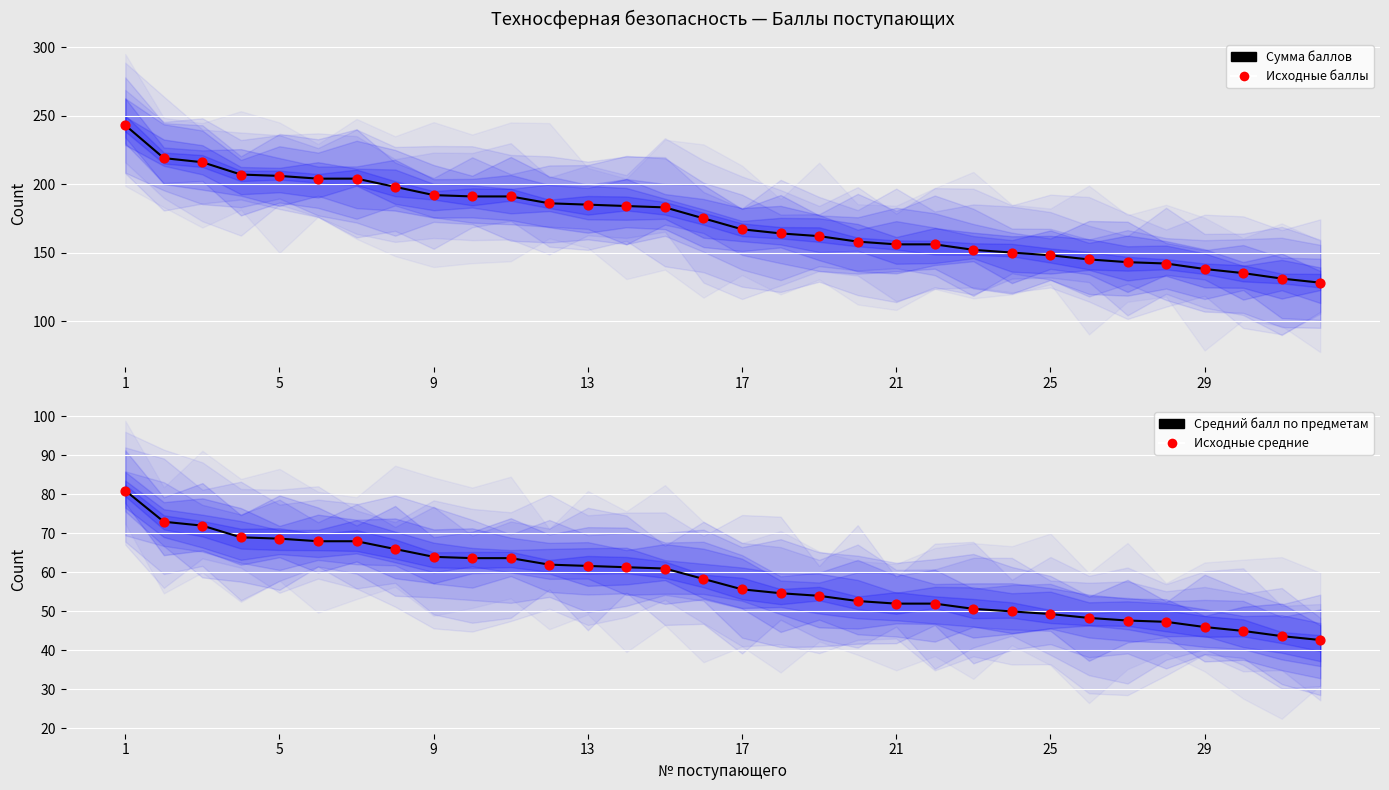

Which series has the largest total across all categories?

Сумма баллов